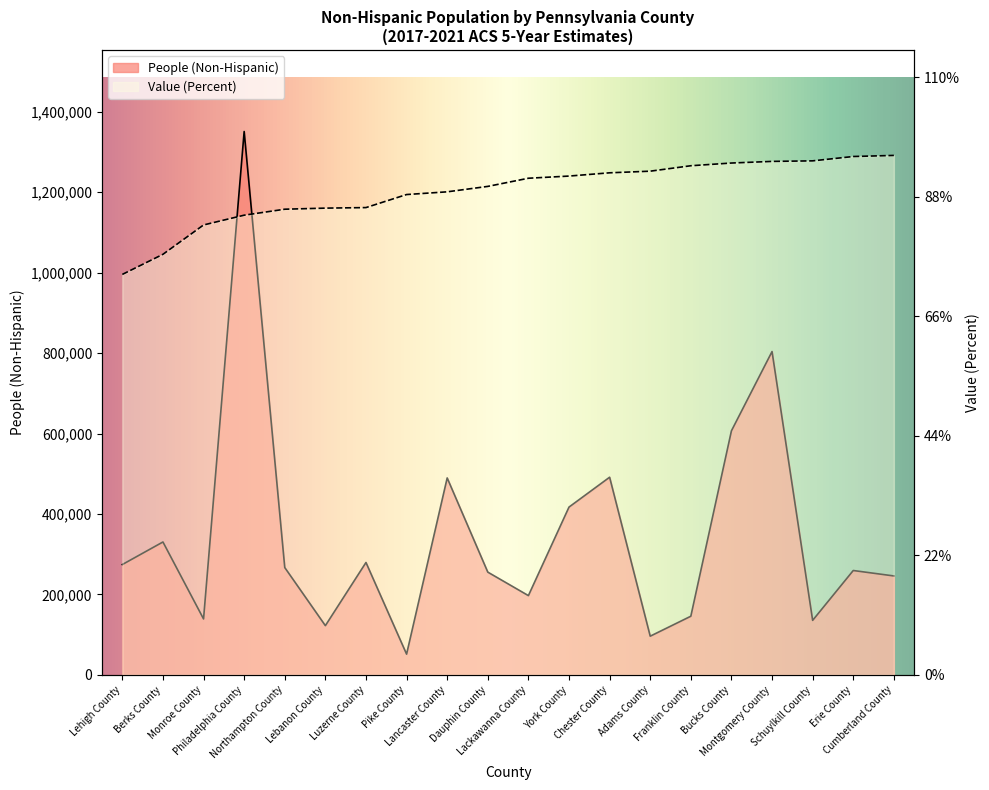

True or false: Value (Percent) has more than 1 interior local peaks.

False